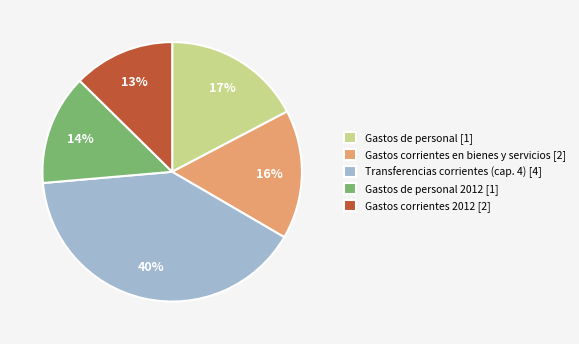

To the nearest percent, what is the combined percentage of Gastos corrientes en bienes y servicios [2] and Gastos corrientes 2012 [2]?

29%